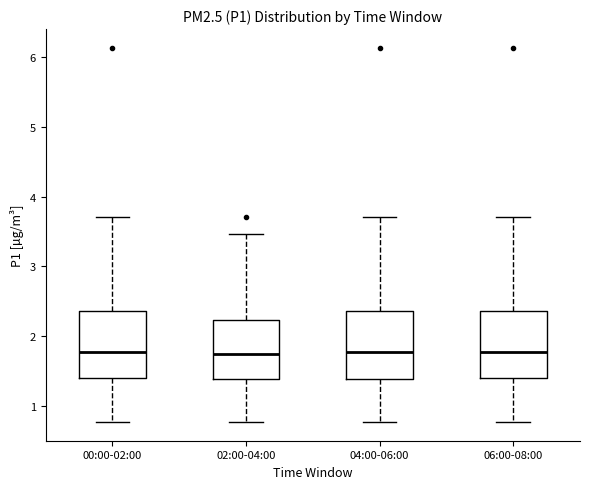

Reading left to right, transcribe this box plot: for each box, give where its median line is, the range the box spans, and where its two whiskers end, as read against the y-axis. The values are not printed on the chart, so give them approximately, as read against the axis.

00:00-02:00: median 1.8, box 1.4 to 2.4, whiskers 0.8 to 3.7
02:00-04:00: median 1.8, box 1.4 to 2.2, whiskers 0.8 to 3.5
04:00-06:00: median 1.8, box 1.4 to 2.4, whiskers 0.8 to 3.7
06:00-08:00: median 1.8, box 1.4 to 2.4, whiskers 0.8 to 3.7